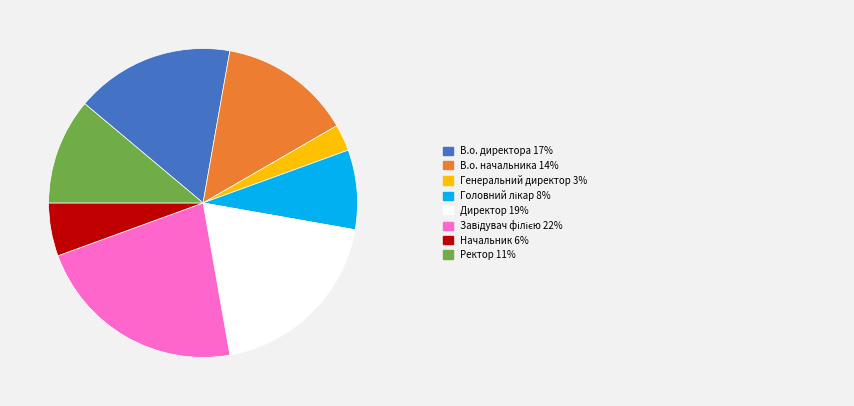

Is there any slice that represents more than half of the pie?

No